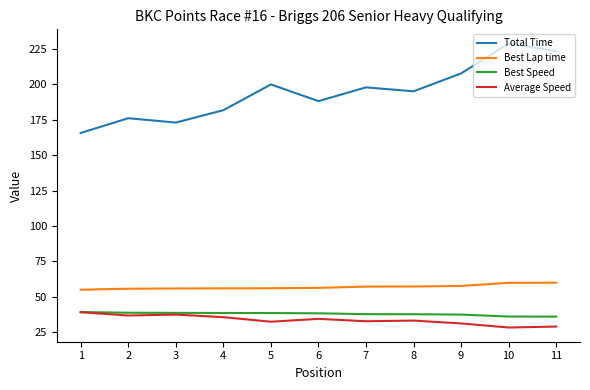

Is the value of Best Lap time at 5 greater than the value of Total Time at 2?

No